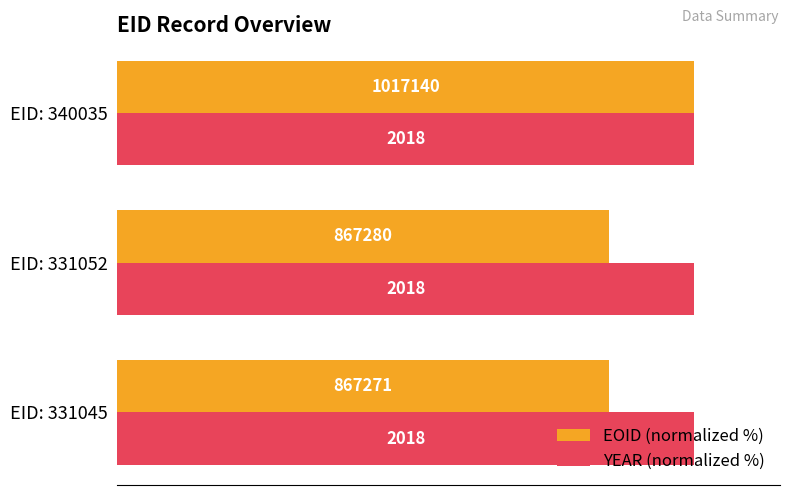

What are all the series names shown in the legend?

EOID (normalized %), YEAR (normalized %)